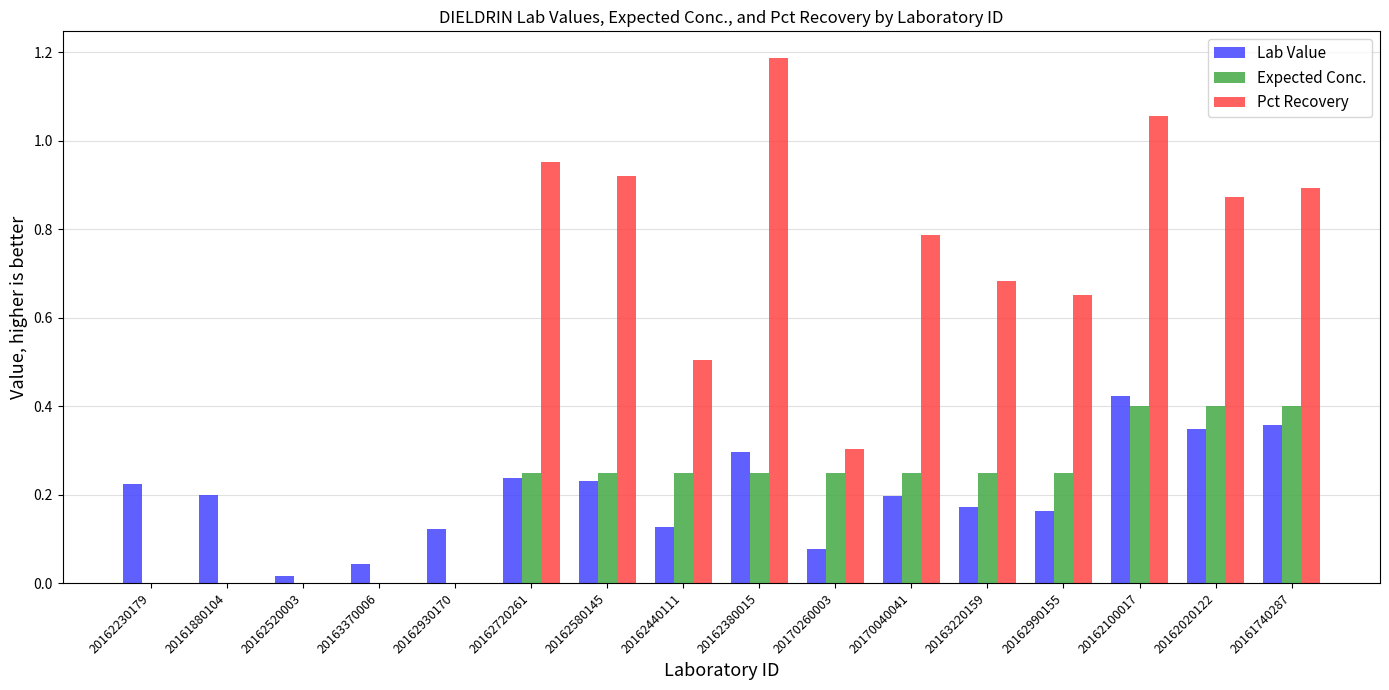

At which label does Pct Recovery reach its peak?

20162380015